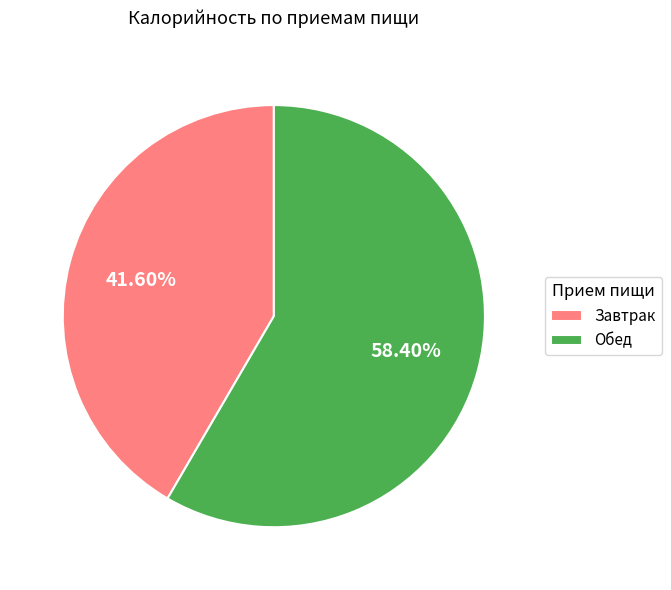

To the nearest percent, what is the average slice percentage?

50%